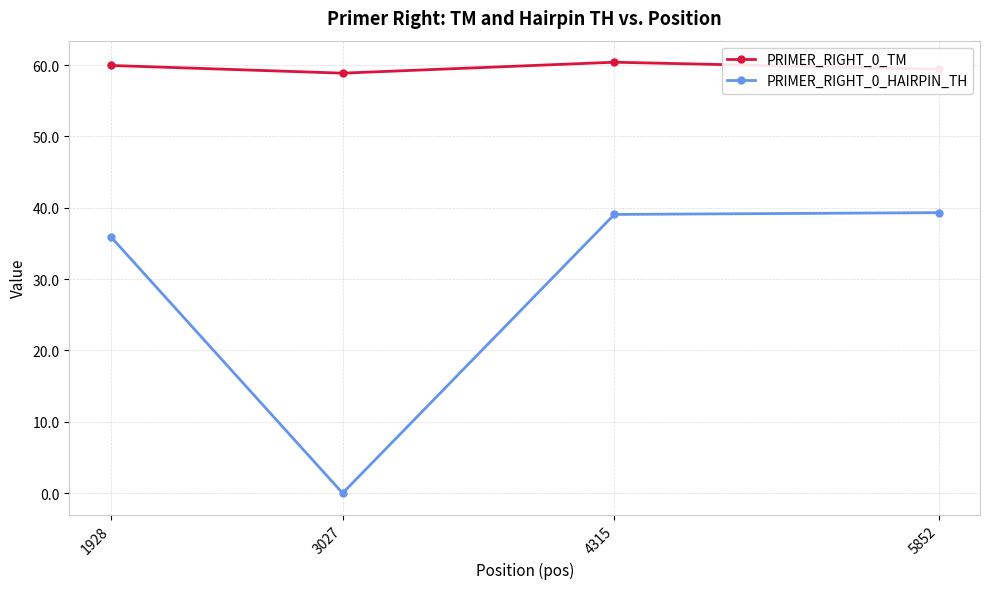

What value does the PRIMER_RIGHT_0_HAIRPIN_TH series have at 4315?

39.1